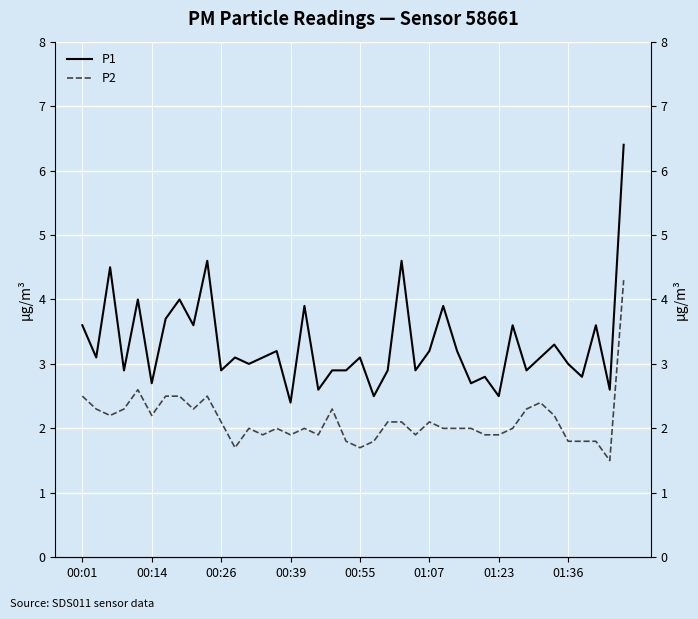

Reading left to right, transcribe all the data shown in this chart.

P1: 3.6	3.1	4.5	2.9	4.0	2.7	3.7	4.0	3.6	4.6	2.9	3.1	3.0	3.1	3.2	2.4	3.9	2.6	2.9	2.9	3.1	2.5	2.9	4.6	2.9	3.2	3.9	3.2	2.7	2.8	2.5	3.6	2.9	3.1	3.3	3.0	2.8	3.6	2.6	6.4
P2: 2.5	2.3	2.2	2.3	2.6	2.2	2.5	2.5	2.3	2.5	2.1	1.7	2.0	1.9	2.0	1.9	2.0	1.9	2.3	1.8	1.7	1.8	2.1	2.1	1.9	2.1	2.0	2.0	2.0	1.9	1.9	2.0	2.3	2.4	2.2	1.8	1.8	1.8	1.5	4.3